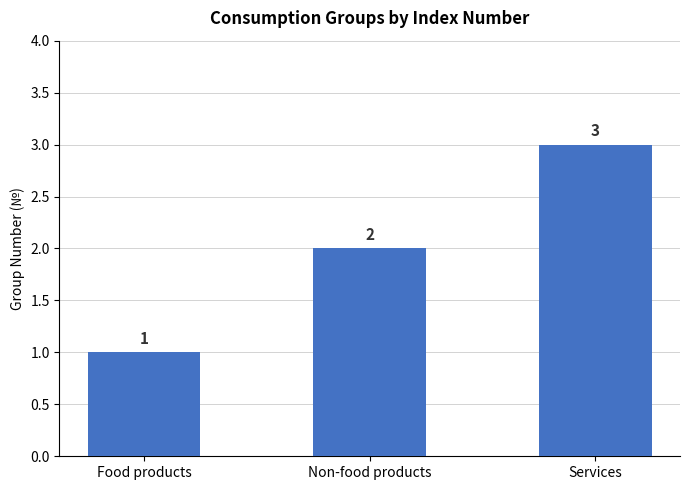

What is the ratio of the value at Non-food products to the value at Food products?

2.0